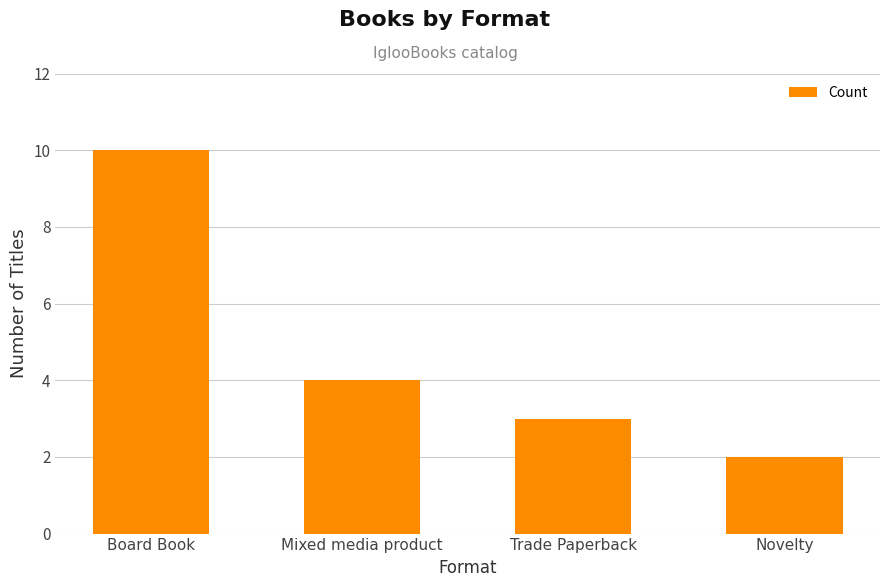

How many bars are there in total?

4